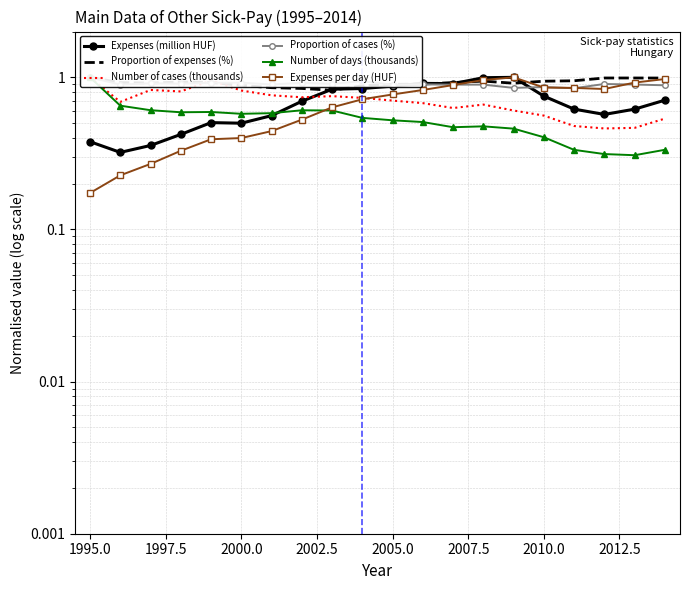

What is the maximum value shown in the chart?

1.0